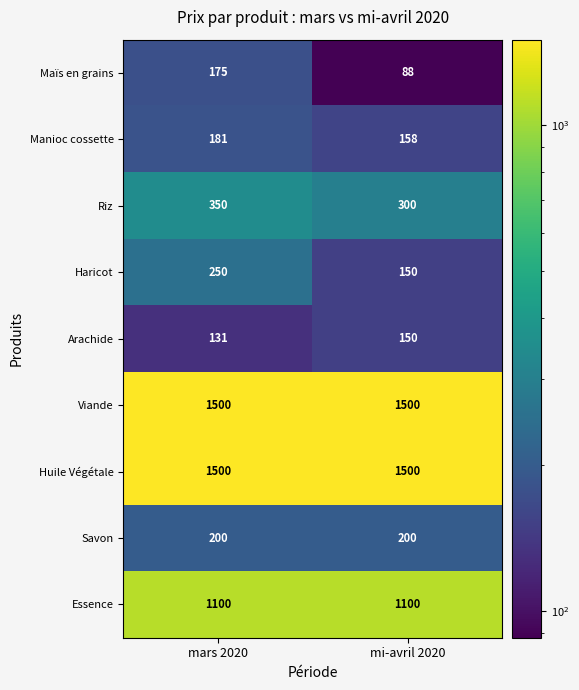

At which category is the sum across all series the highest?

mars 2020